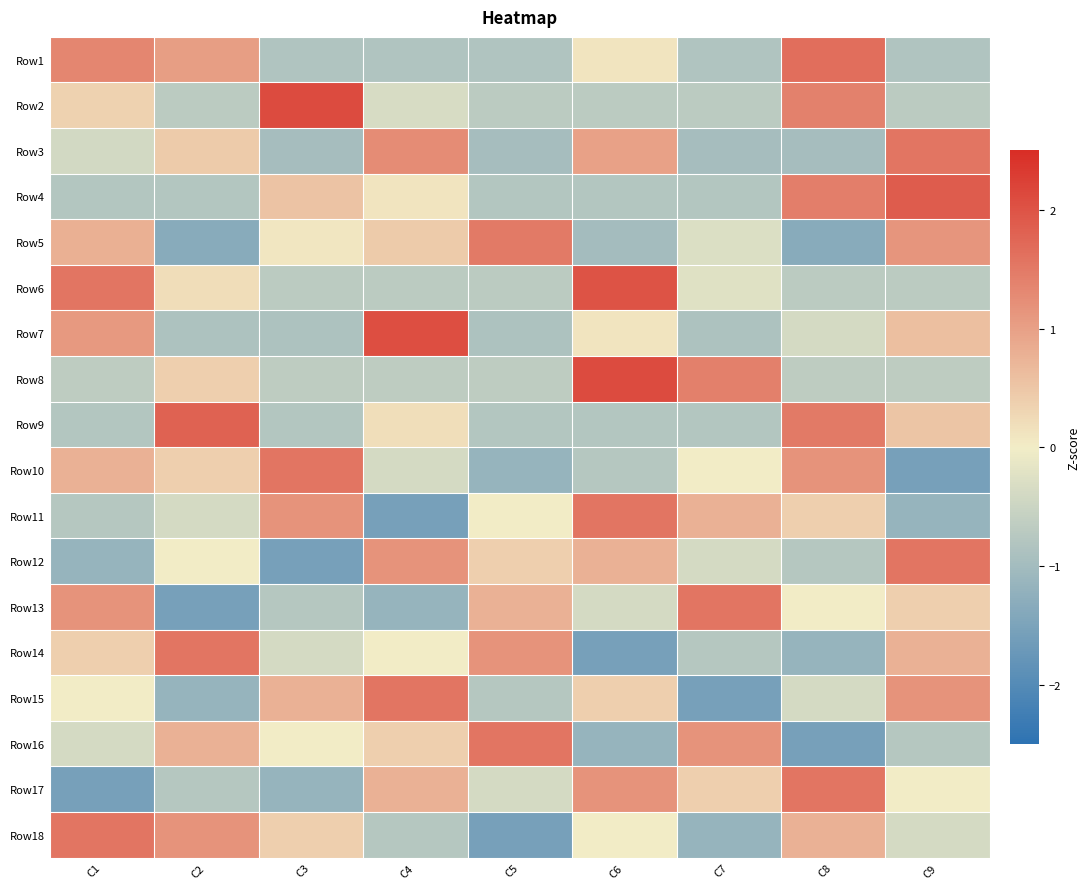

Reading left to right, extract all data points from this chart.

Row1: C1=1.3	C2=1.0	C3=-0.8	C4=-0.8	C5=-0.8	C6=0.1	C7=-0.8	C8=1.7	C9=-0.8
Row2: C1=0.3	C2=-0.7	C3=2.1	C4=-0.3	C5=-0.7	C6=-0.7	C7=-0.7	C8=1.4	C9=-0.7
Row3: C1=-0.4	C2=0.4	C3=-1.0	C4=1.3	C5=-1.0	C6=1.0	C7=-1.0	C8=-1.0	C9=1.5
Row4: C1=-0.8	C2=-0.8	C3=0.5	C4=0.1	C5=-0.8	C6=-0.8	C7=-0.8	C8=1.4	C9=1.9
Row5: C1=0.8	C2=-1.3	C3=0.1	C4=0.4	C5=1.5	C6=-1.0	C7=-0.3	C8=-1.3	C9=1.1
Row6: C1=1.6	C2=0.2	C3=-0.7	C4=-0.7	C5=-0.7	C6=2.0	C7=-0.3	C8=-0.7	C9=-0.7
Row7: C1=1.1	C2=-0.9	C3=-0.9	C4=2.1	C5=-0.9	C6=0.1	C7=-0.9	C8=-0.4	C9=0.6
Row8: C1=-0.6	C2=0.4	C3=-0.6	C4=-0.6	C5=-0.6	C6=2.1	C7=1.4	C8=-0.6	C9=-0.6
Row9: C1=-0.8	C2=1.8	C3=-0.8	C4=0.2	C5=-0.8	C6=-0.8	C7=-0.8	C8=1.5	C9=0.5
Row10: C1=0.8	C2=0.4	C3=1.5	C4=-0.4	C5=-1.2	C6=-0.8	C7=0.0	C8=1.2	C9=-1.5
Row11: C1=-0.8	C2=-0.4	C3=1.2	C4=-1.5	C5=0.0	C6=1.5	C7=0.8	C8=0.4	C9=-1.2
Row12: C1=-1.2	C2=0.0	C3=-1.5	C4=1.2	C5=0.4	C6=0.8	C7=-0.4	C8=-0.8	C9=1.5
Row13: C1=1.2	C2=-1.5	C3=-0.8	C4=-1.2	C5=0.8	C6=-0.4	C7=1.5	C8=0.0	C9=0.4
Row14: C1=0.4	C2=1.5	C3=-0.4	C4=0.0	C5=1.2	C6=-1.5	C7=-0.8	C8=-1.2	C9=0.8
Row15: C1=0.0	C2=-1.2	C3=0.8	C4=1.5	C5=-0.8	C6=0.4	C7=-1.5	C8=-0.4	C9=1.2
Row16: C1=-0.4	C2=0.8	C3=0.0	C4=0.4	C5=1.5	C6=-1.2	C7=1.2	C8=-1.5	C9=-0.8
Row17: C1=-1.5	C2=-0.8	C3=-1.2	C4=0.8	C5=-0.4	C6=1.2	C7=0.4	C8=1.5	C9=0.0
Row18: C1=1.5	C2=1.2	C3=0.4	C4=-0.8	C5=-1.5	C6=0.0	C7=-1.2	C8=0.8	C9=-0.4